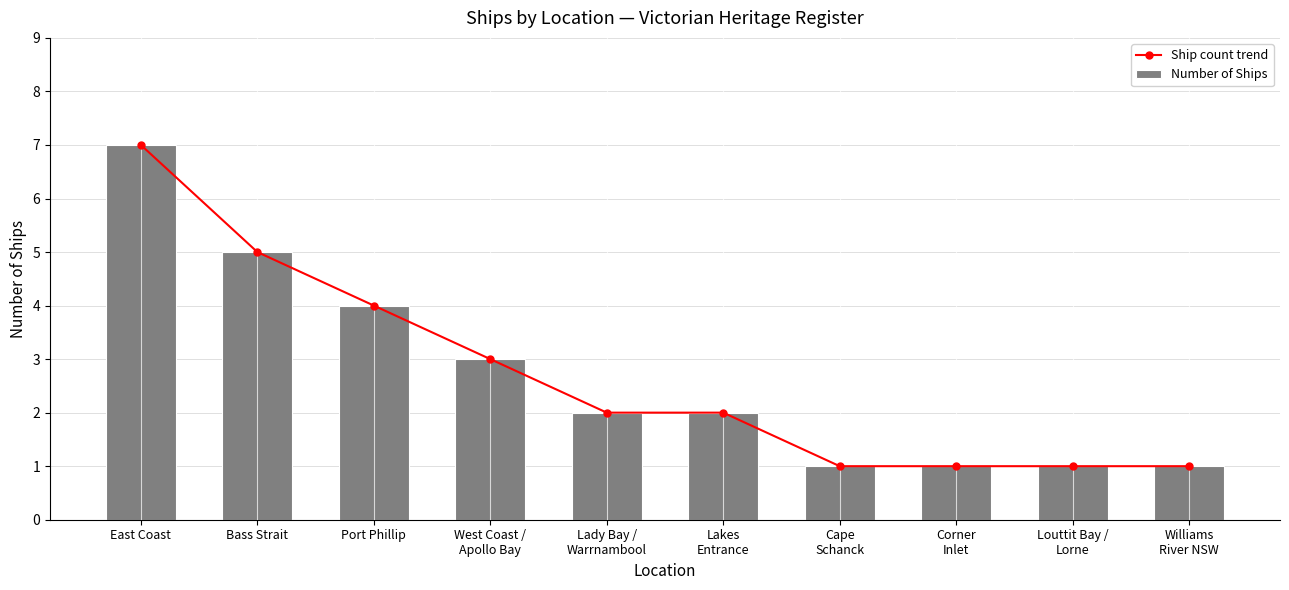

What is the label of the 9th bar from the left?

Louttit Bay /
Lorne